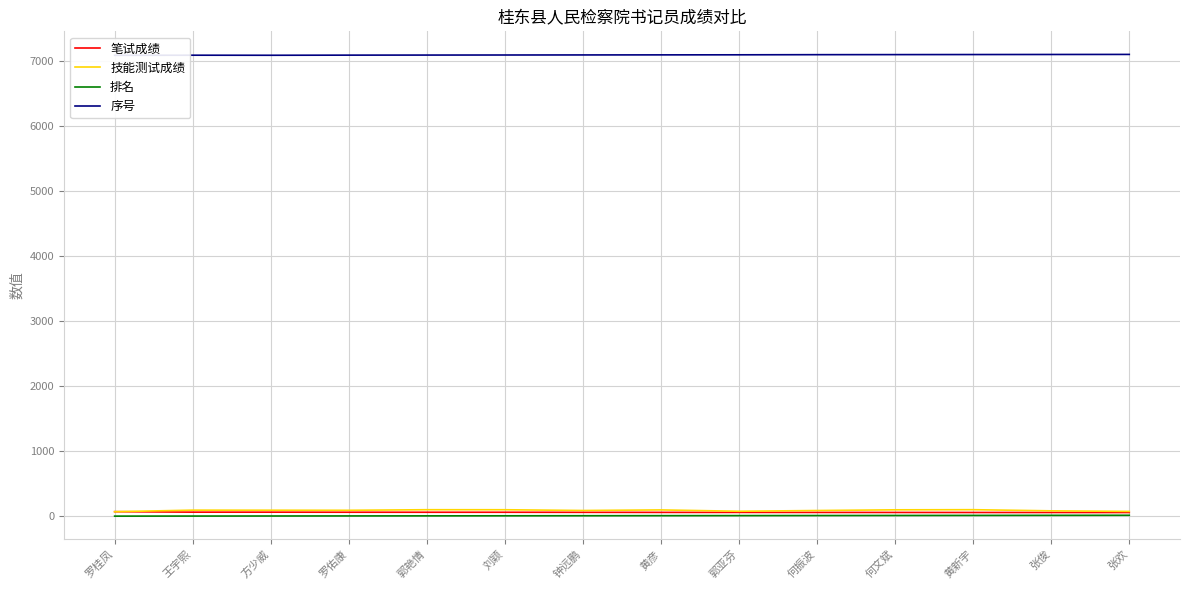

What is the sum of all 排名 values?

105.0